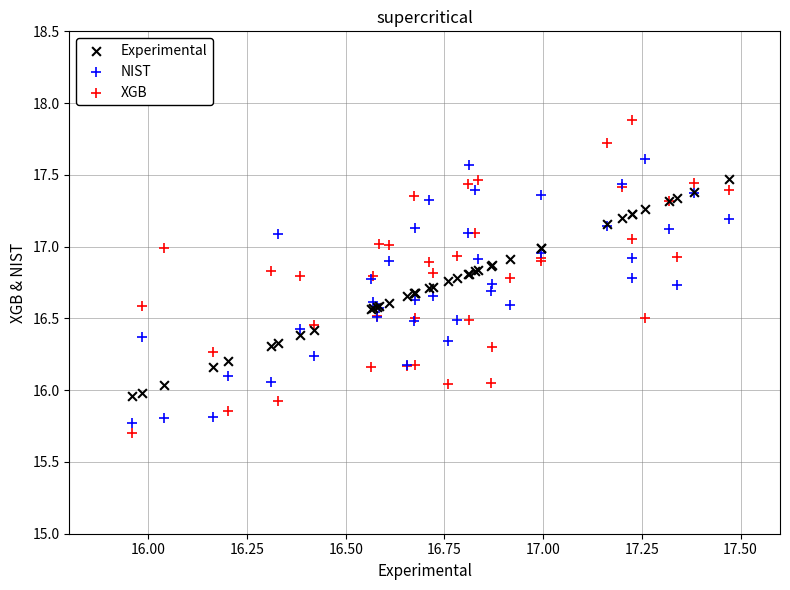

Which series reaches the maximum Y coordinate?

XGB